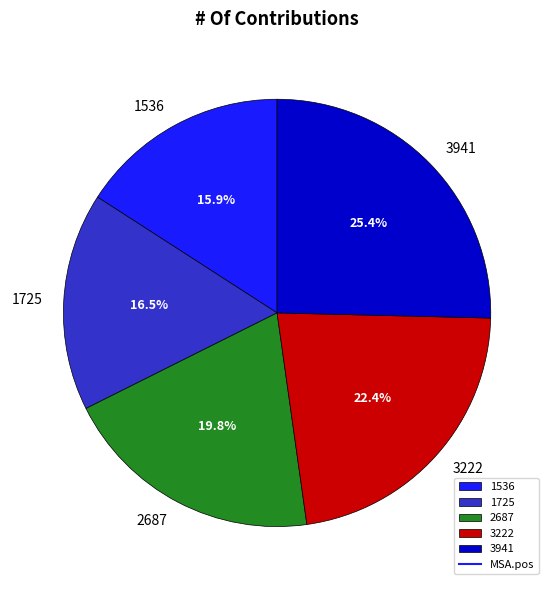

Does 1725 represent more than half of the total?

No